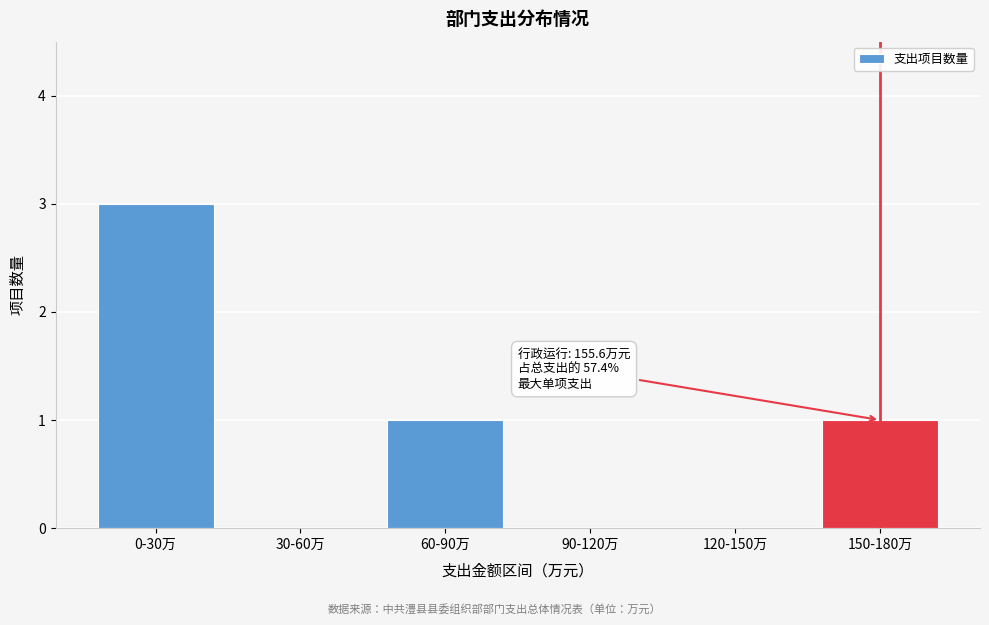

Reading left to right, transcribe all the data shown in this chart.

0-30万=3	30-60万=0	60-90万=1	90-120万=0	120-150万=0	150-180万=1